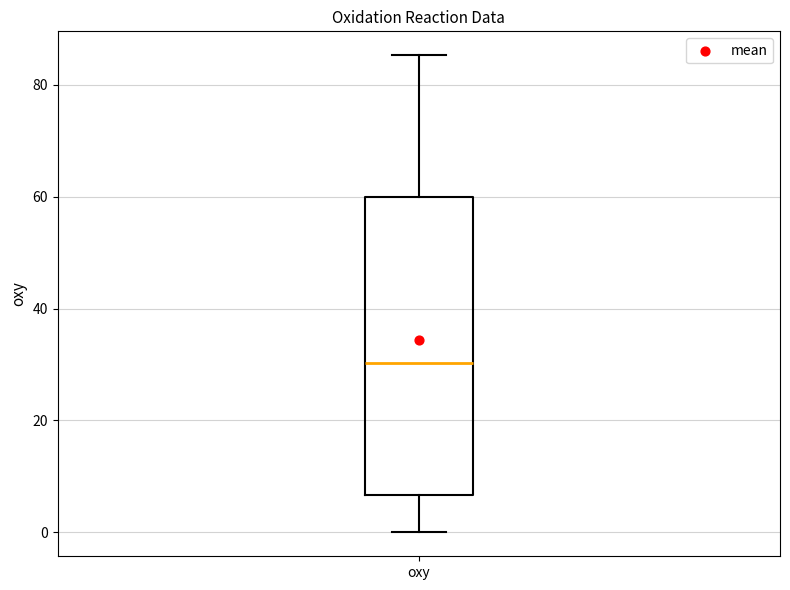

Transcribe this box plot: give where the median line is, the range the box spans, and where the two whiskers end, as read against the y-axis. The values are not printed on the chart, so give them approximately, as read against the axis.

median 30, box 6 to 60, whiskers 0 to 86